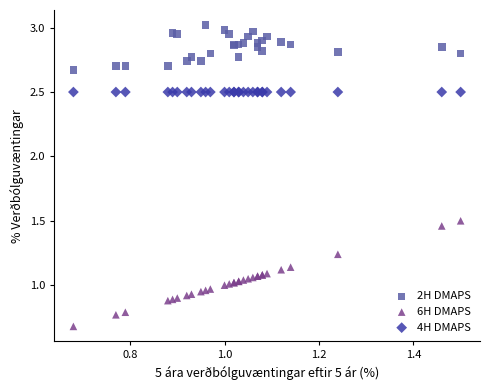

Which series reaches the maximum Y coordinate?

2H DMAPS